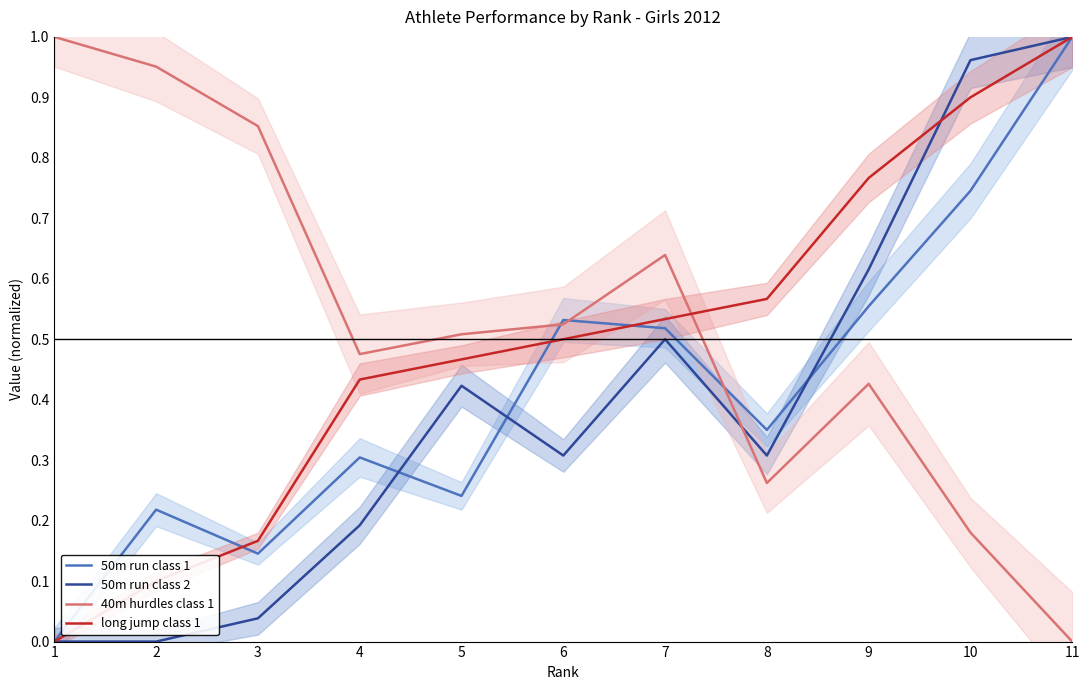

What are all the series names shown in the legend?

50m run class 1, 50m run class 2, 40m hurdles class 1, long jump class 1